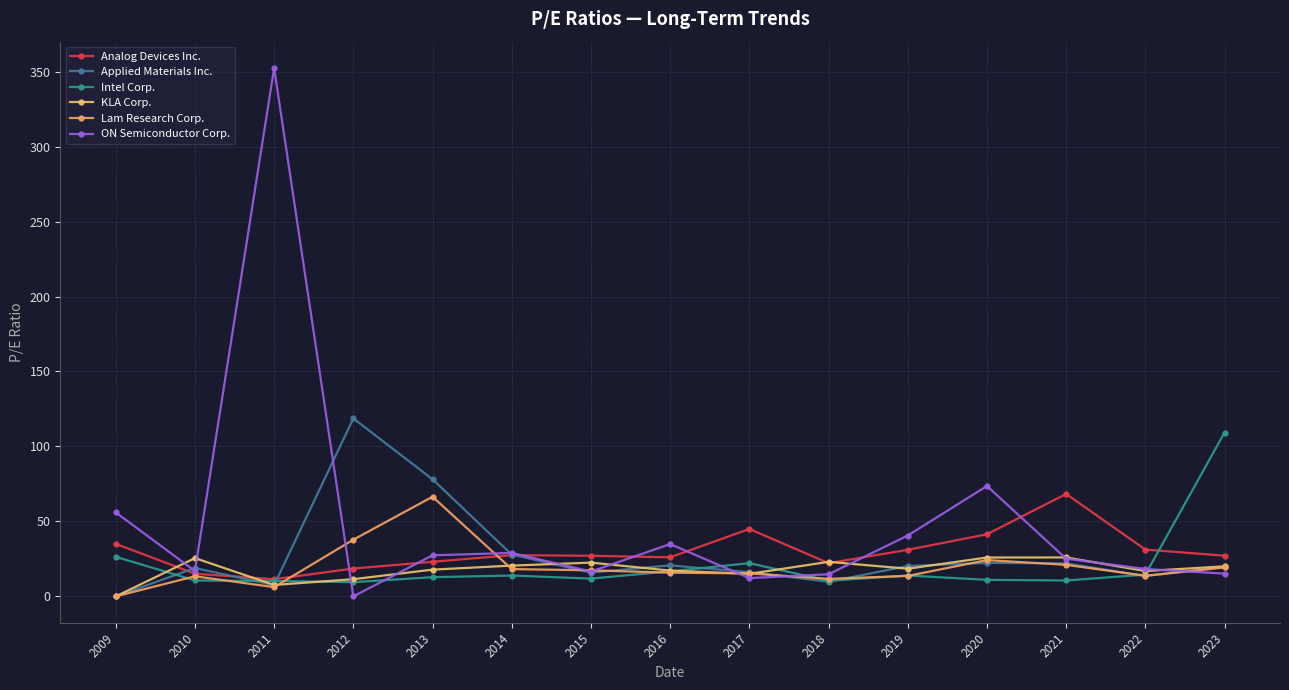

Which label corresponds to the largest value in the chart?

2011